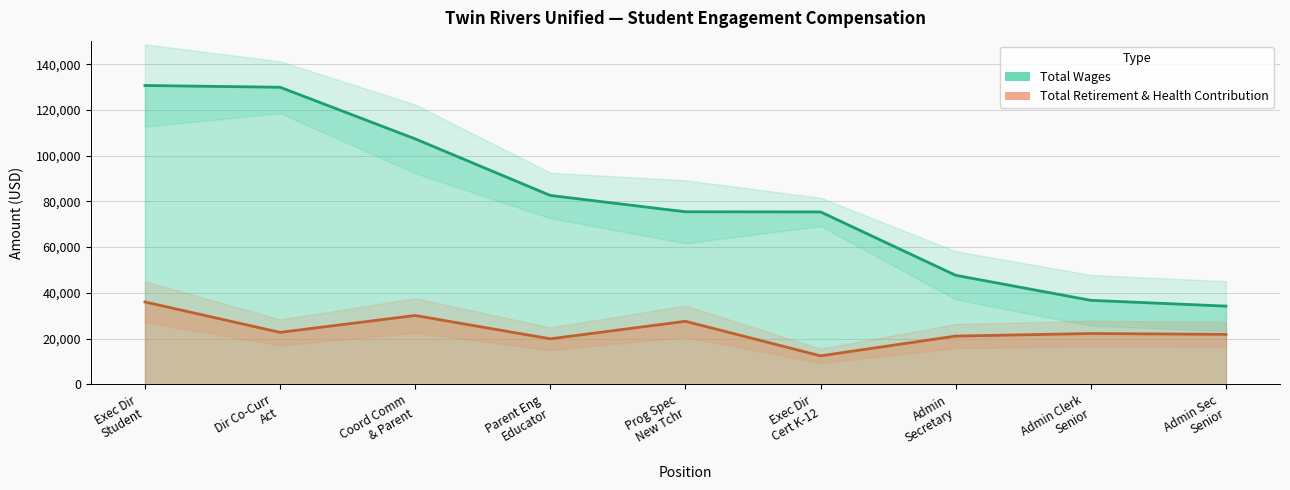

How many lines are shown in the chart?

2